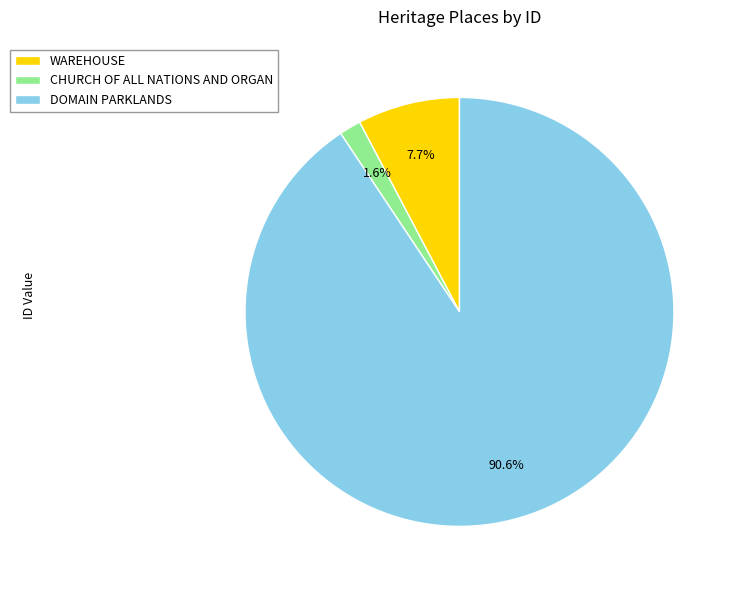

Is there a majority slice in this chart?

Yes